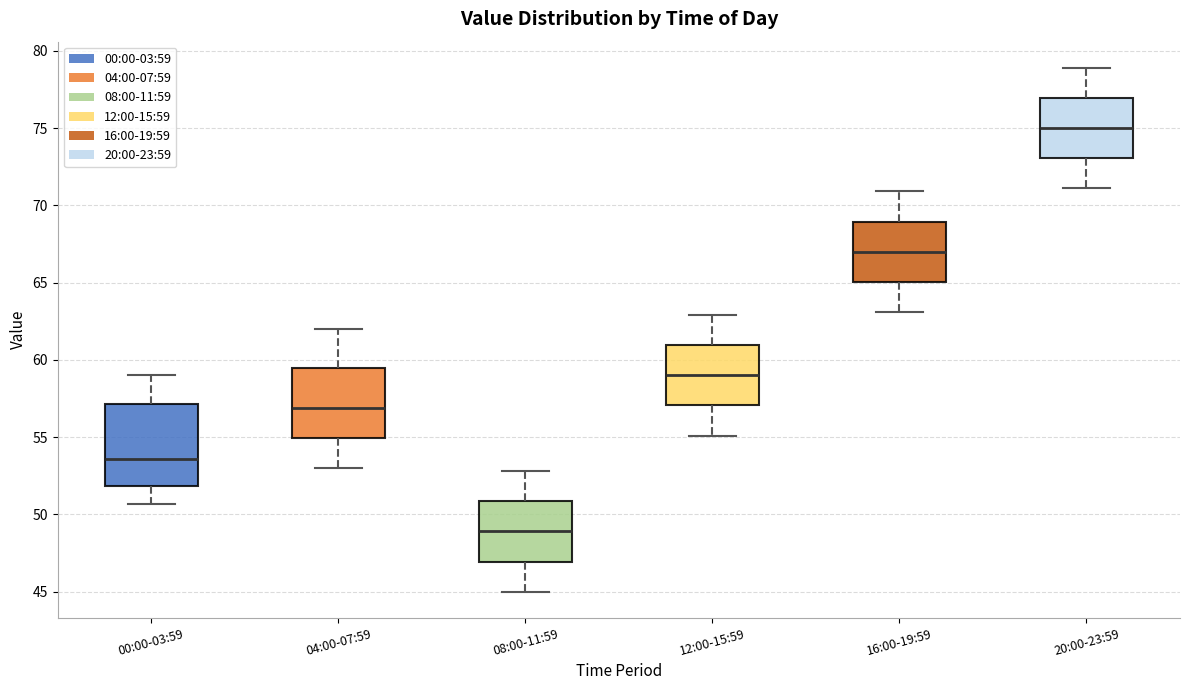

Which box is the tallest, from its lower edge to its upper edge?

00:00-03:59